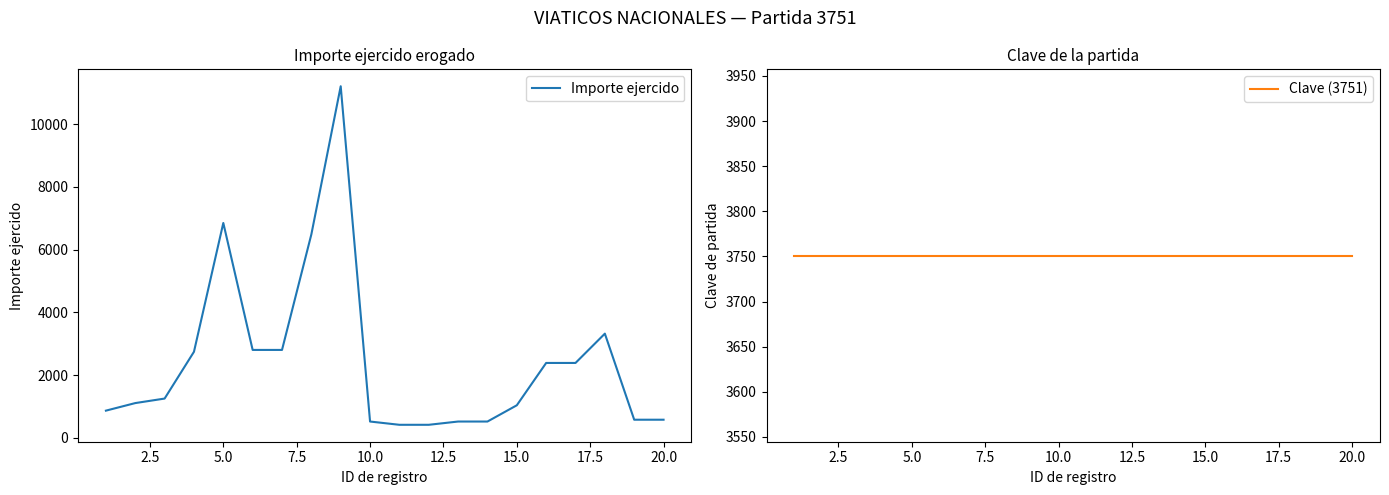

After their last crossing, which series has the higher values: Clave (3751) or Importe ejercido?

Clave (3751)